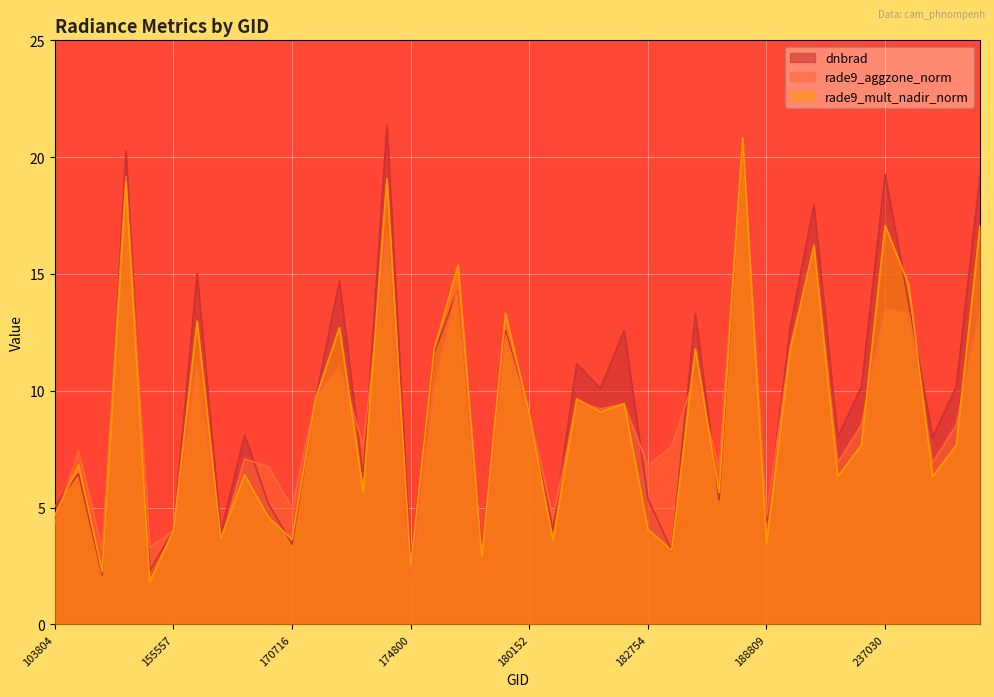

Which series changed the most between 171638 and 180348?

dnbrad